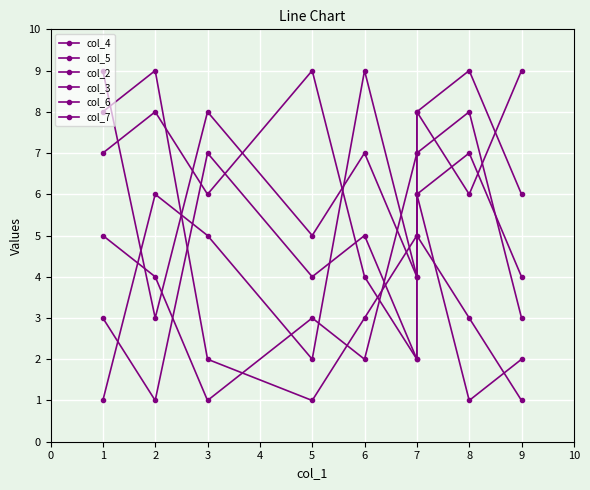

List the series in order of their peak value, lowest first.

col_4, col_5, col_2, col_3, col_6, col_7